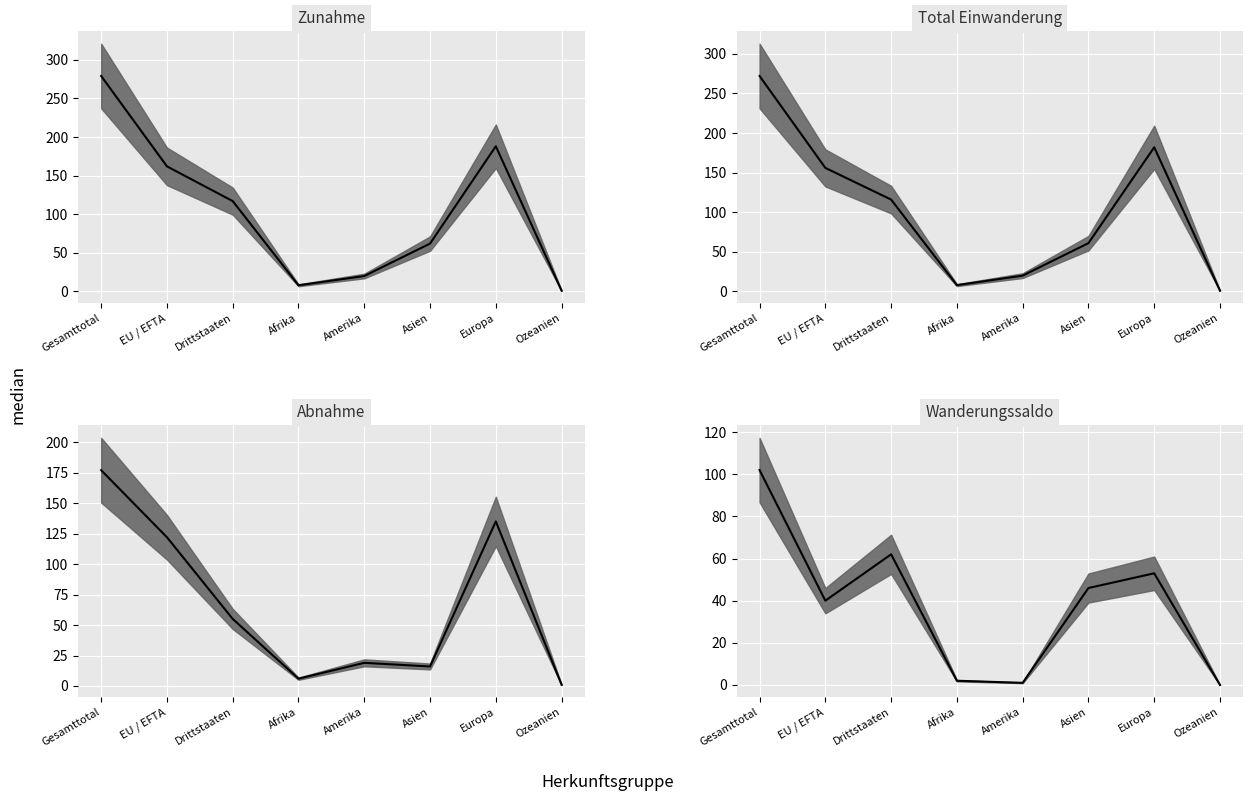

What is the spread (max minus min) of values at Gesamttotal?

177